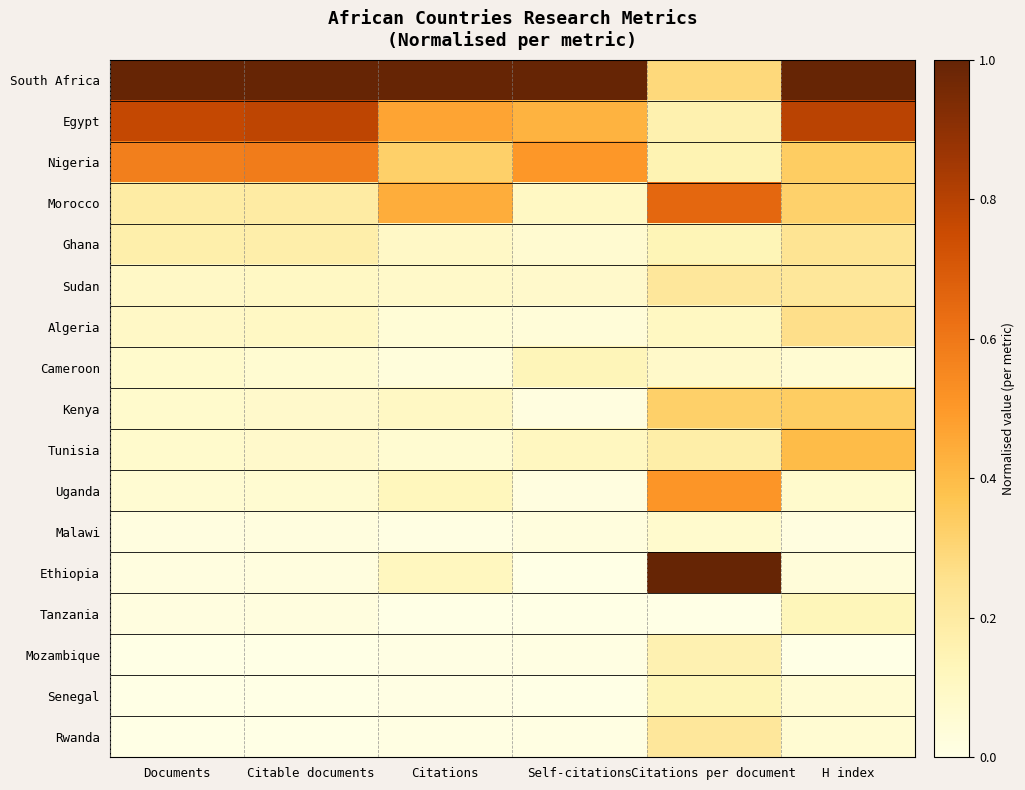

Reading right to left, list all the values displayed in this chart.

South Africa: H index=1.0	Citations per document=0.3	Self-citations=1.0	Citations=1.0	Citable documents=1.0	Documents=1.0
Egypt: H index=0.8	Citations per document=0.2	Self-citations=0.4	Citations=0.5	Citable documents=0.8	Documents=0.8
Nigeria: H index=0.3	Citations per document=0.1	Self-citations=0.5	Citations=0.3	Citable documents=0.6	Documents=0.6
Morocco: H index=0.3	Citations per document=0.7	Self-citations=0.1	Citations=0.4	Citable documents=0.2	Documents=0.2
Ghana: H index=0.2	Citations per document=0.1	Self-citations=0.1	Citations=0.1	Citable documents=0.2	Documents=0.2
Sudan: H index=0.2	Citations per document=0.2	Self-citations=0.1	Citations=0.1	Citable documents=0.1	Documents=0.1
Algeria: H index=0.3	Citations per document=0.1	Self-citations=0.0	Citations=0.0	Citable documents=0.1	Documents=0.1
Cameroon: H index=0.1	Citations per document=0.1	Self-citations=0.1	Citations=0.0	Citable documents=0.1	Documents=0.1
Kenya: H index=0.3	Citations per document=0.3	Self-citations=0.0	Citations=0.1	Citable documents=0.1	Documents=0.1
Tunisia: H index=0.4	Citations per document=0.2	Self-citations=0.1	Citations=0.1	Citable documents=0.1	Documents=0.1
Uganda: H index=0.1	Citations per document=0.5	Self-citations=0.0	Citations=0.1	Citable documents=0.1	Documents=0.1
Malawi: H index=0.0	Citations per document=0.1	Self-citations=0.0	Citations=0.0	Citable documents=0.0	Documents=0.0
Ethiopia: H index=0.0	Citations per document=1.0	Self-citations=0.0	Citations=0.1	Citable documents=0.0	Documents=0.0
Tanzania: H index=0.1	Citations per document=0.0	Self-citations=0.0	Citations=0.0	Citable documents=0.0	Documents=0.0
Mozambique: H index=0.0	Citations per document=0.2	Self-citations=0.0	Citations=0.0	Citable documents=0.0	Documents=0.0
Senegal: H index=0.1	Citations per document=0.1	Self-citations=0.0	Citations=0.0	Citable documents=0.0	Documents=0.0
Rwanda: H index=0.1	Citations per document=0.2	Self-citations=0.0	Citations=0.0	Citable documents=0.0	Documents=0.0